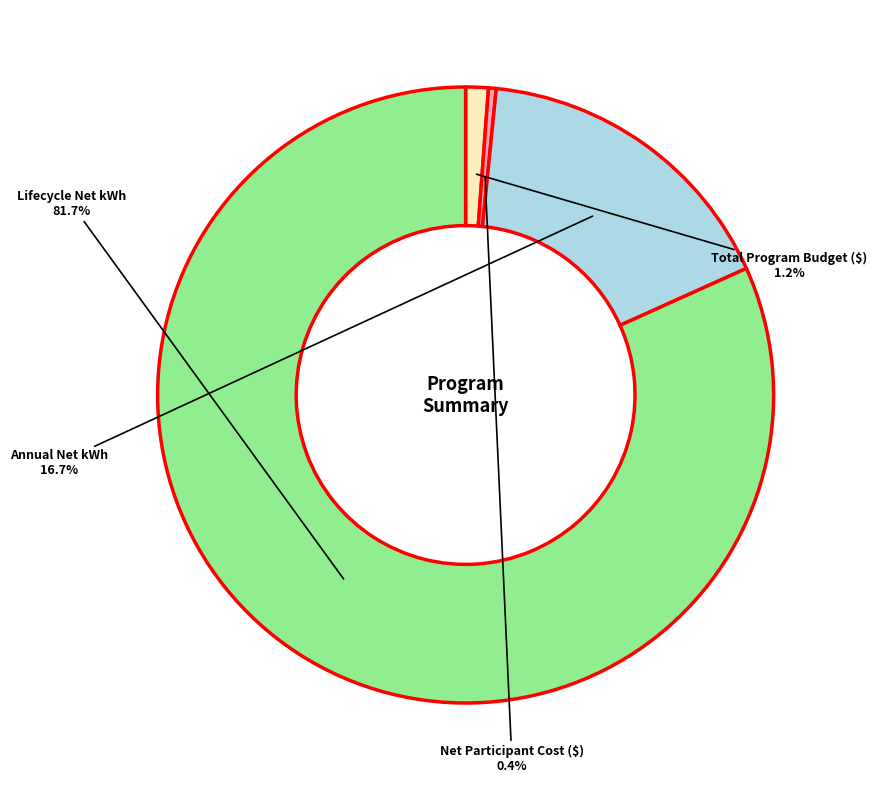

Is there any slice that represents more than half of the pie?

Yes